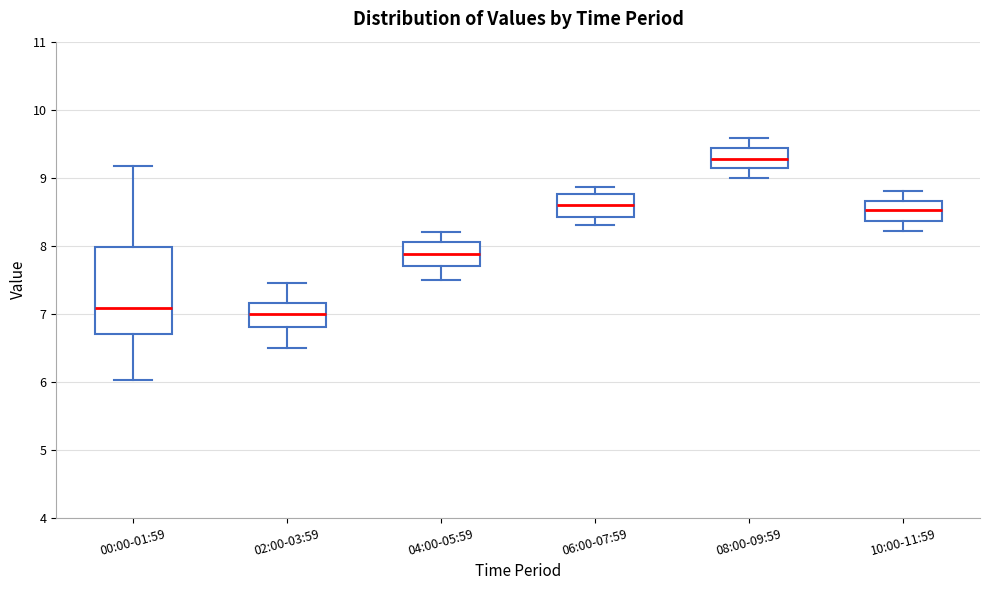

Where does the lower whisker of the box for 00:00-01:59 end on the y-axis? The values are not printed on the chart, so give them approximately, as read against the axis.

6.0